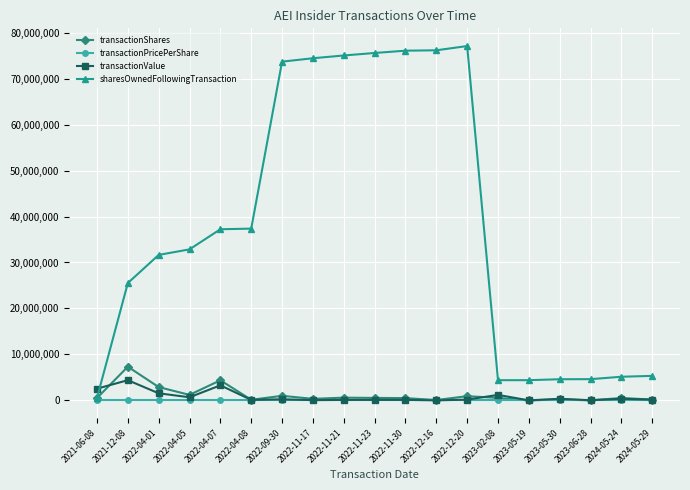

At which label does transactionShares reach its peak?

2021-12-08